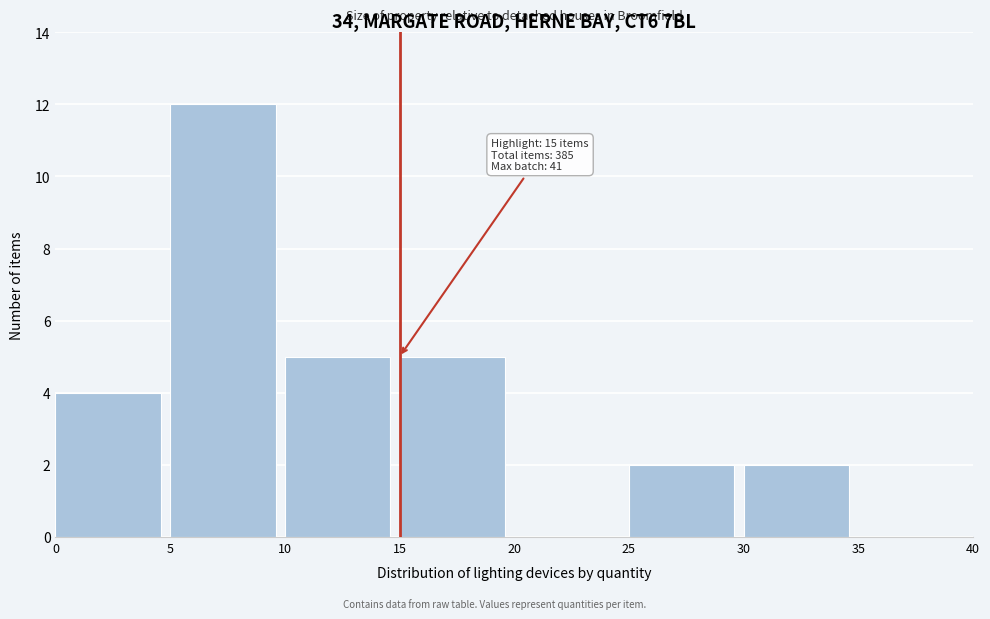

Over which range of the x-axis is the bar tallest?

5 to 10